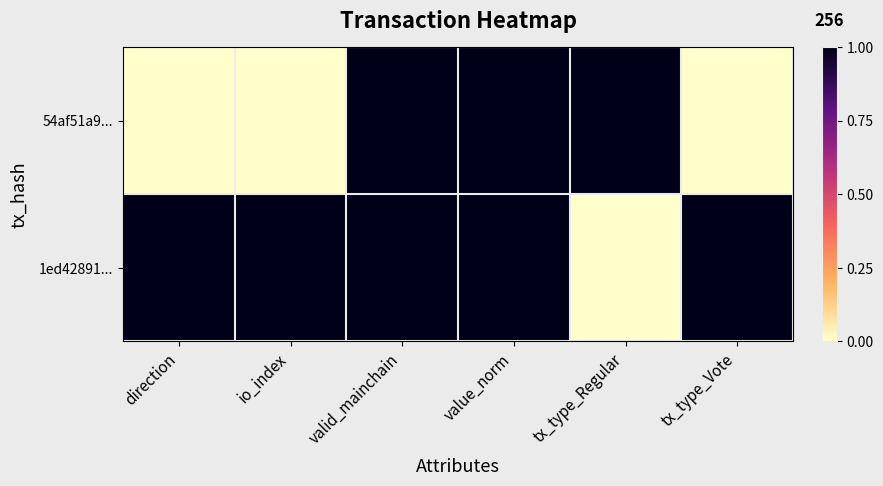

Which series has the largest range (max minus min)?

54af51a9...